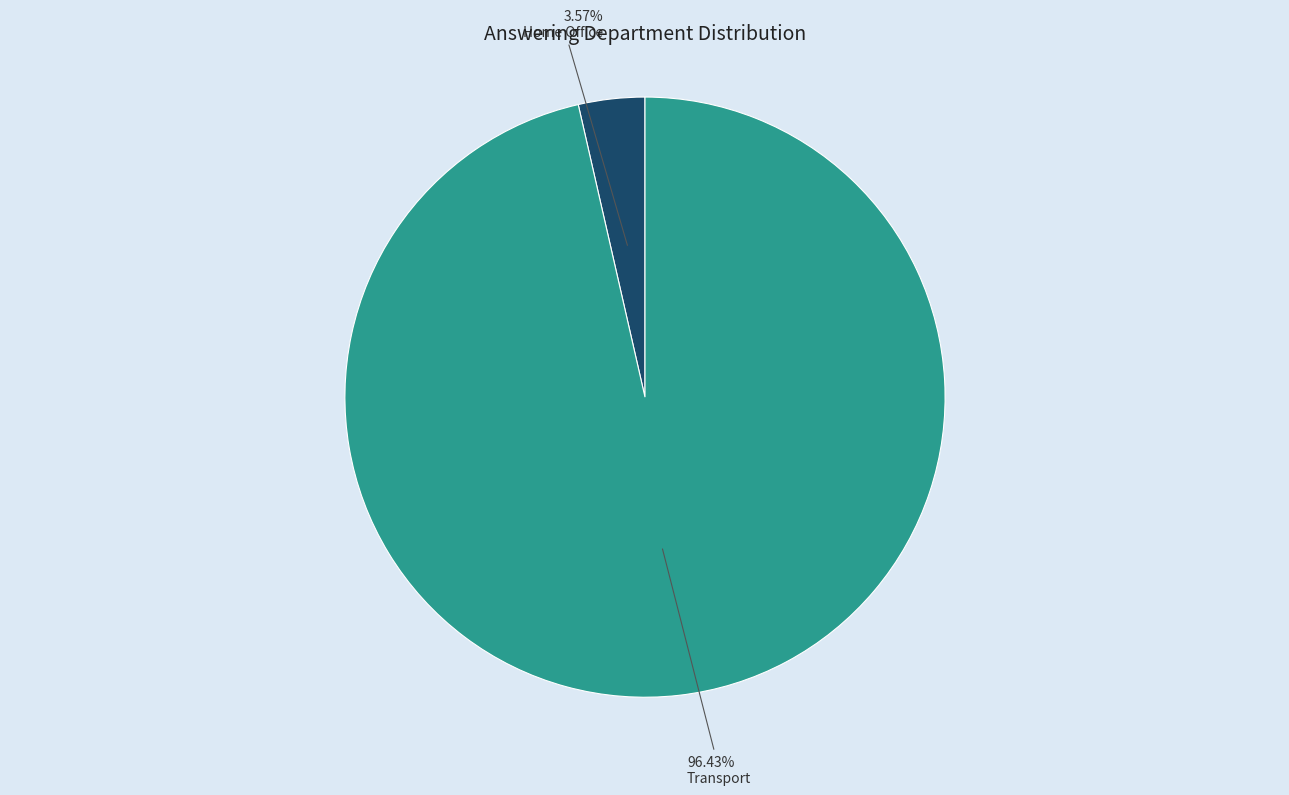

The Home Office slice represents 4% of the pie. True or false?

True